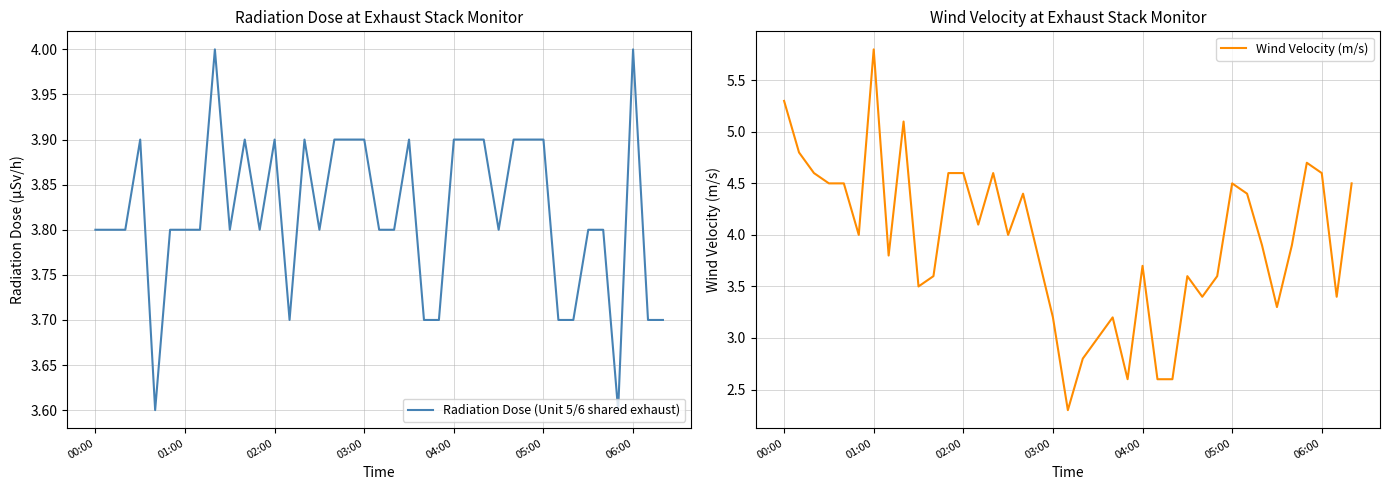

True or false: Radiation Dose (Unit 5/6 shared exhaust) has a value of 2.1 at 03:00.

False